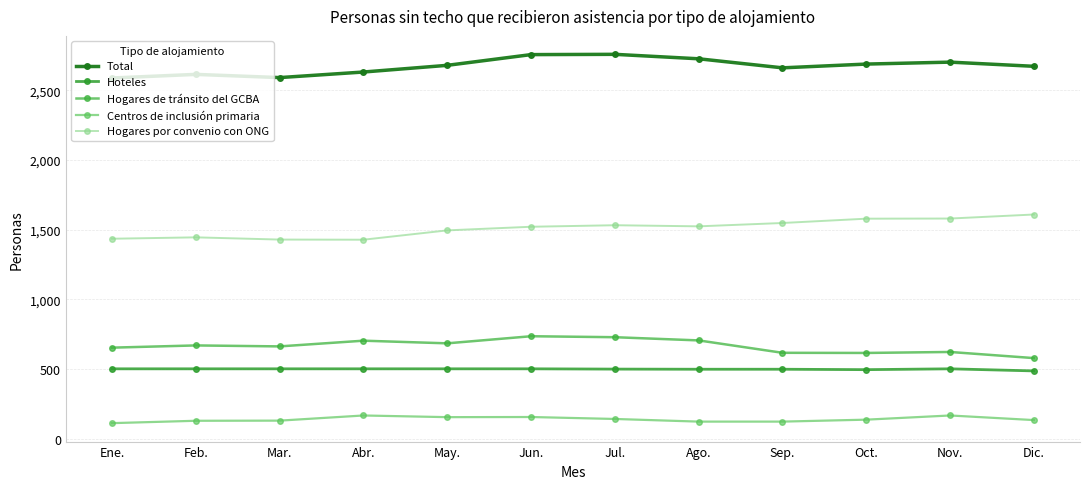

Reading left to right, what are all the values shown in this chart?

Total: 2589	2615	2592	2632	2680	2757	2759	2727	2662	2689	2703	2673
Hoteles: 501	501	501	501	501	501	499	498	498	495	501	486
Hogares de tránsito del GCBA: 653	669	662	703	684	735	728	705	616	615	622	578
Centros de inclusión primaria: 111	128	129	166	154	155	141	122	122	136	166	133
Hogares por convenio con ONG: 1435	1445	1429	1428	1495	1521	1532	1524	1548	1579	1580	1609